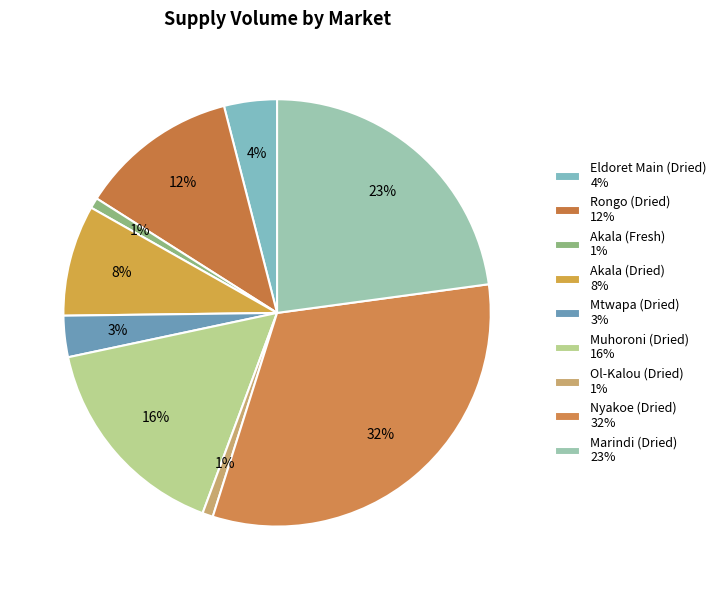

To the nearest percent, what is the combined percentage of Akala (Fresh) and Eldoret Main (Dried)?

5%